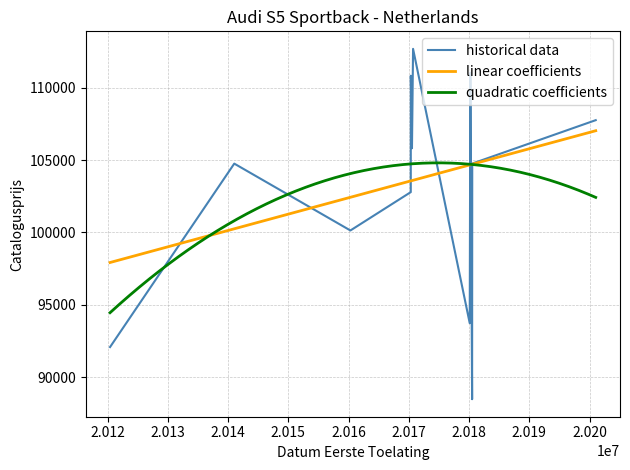

What is the minimum value for quadratic coefficients?

94449.2